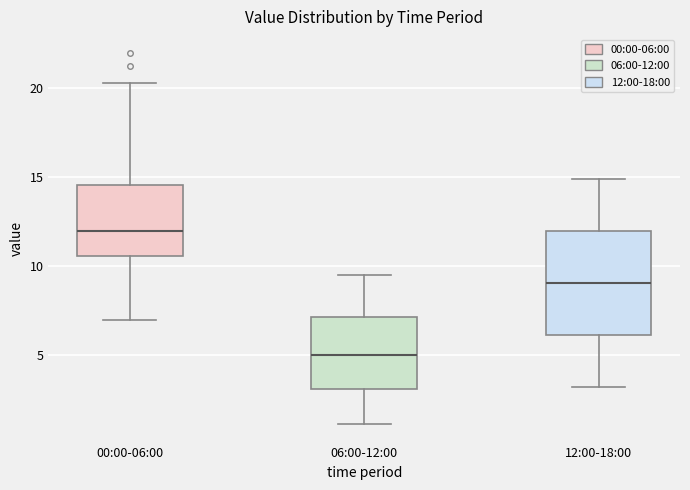

Where does the lower whisker of the box for 12:00-18:00 end on the y-axis? The values are not printed on the chart, so give them approximately, as read against the axis.

3.0